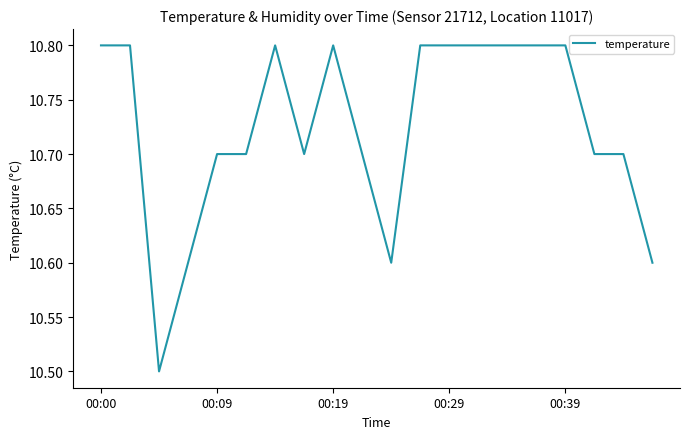

What is the greatest value displayed?

10.8